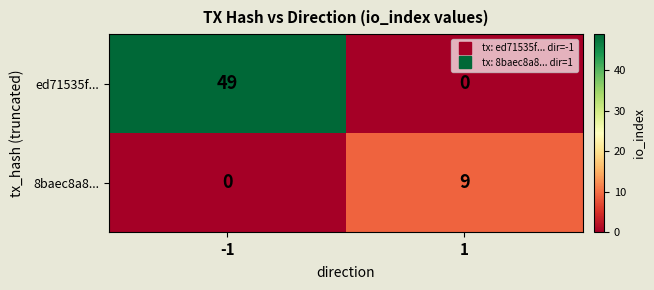

Which series has the largest total across all categories?

ed71535f...